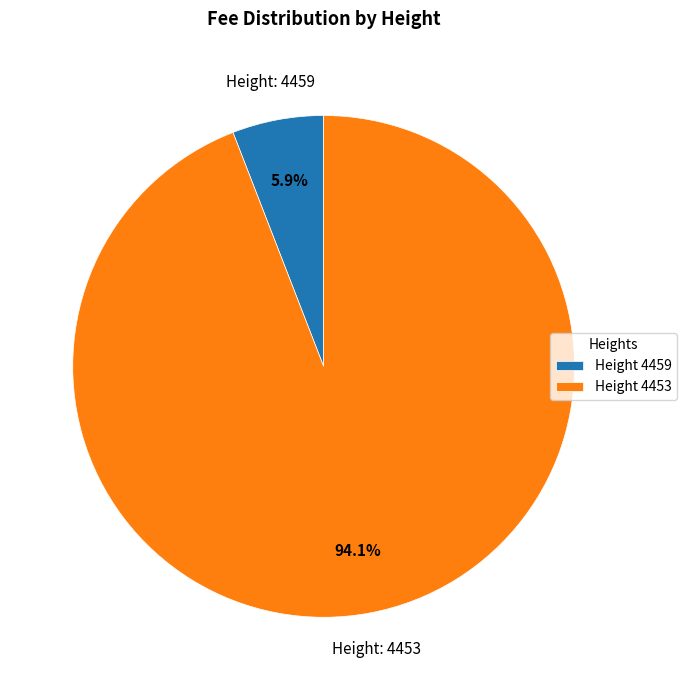

Which slice represents more than half of the pie?

Height 4453